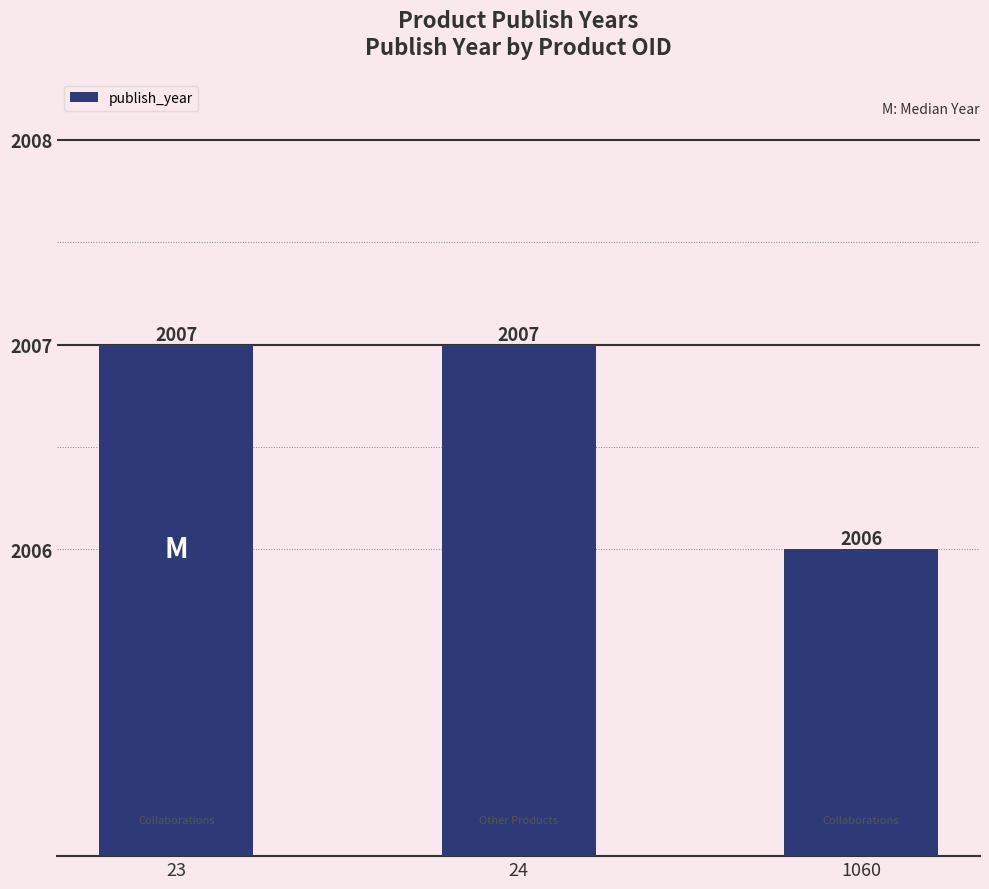

True or false: the data shows 2006 at 1060.

True